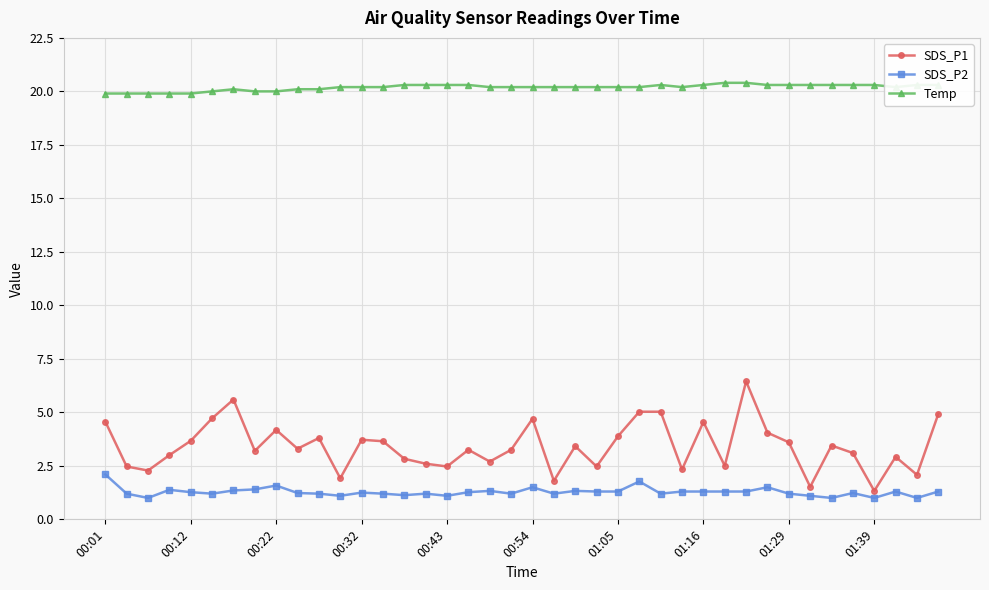

Which series has the widest spread of values?

SDS_P1